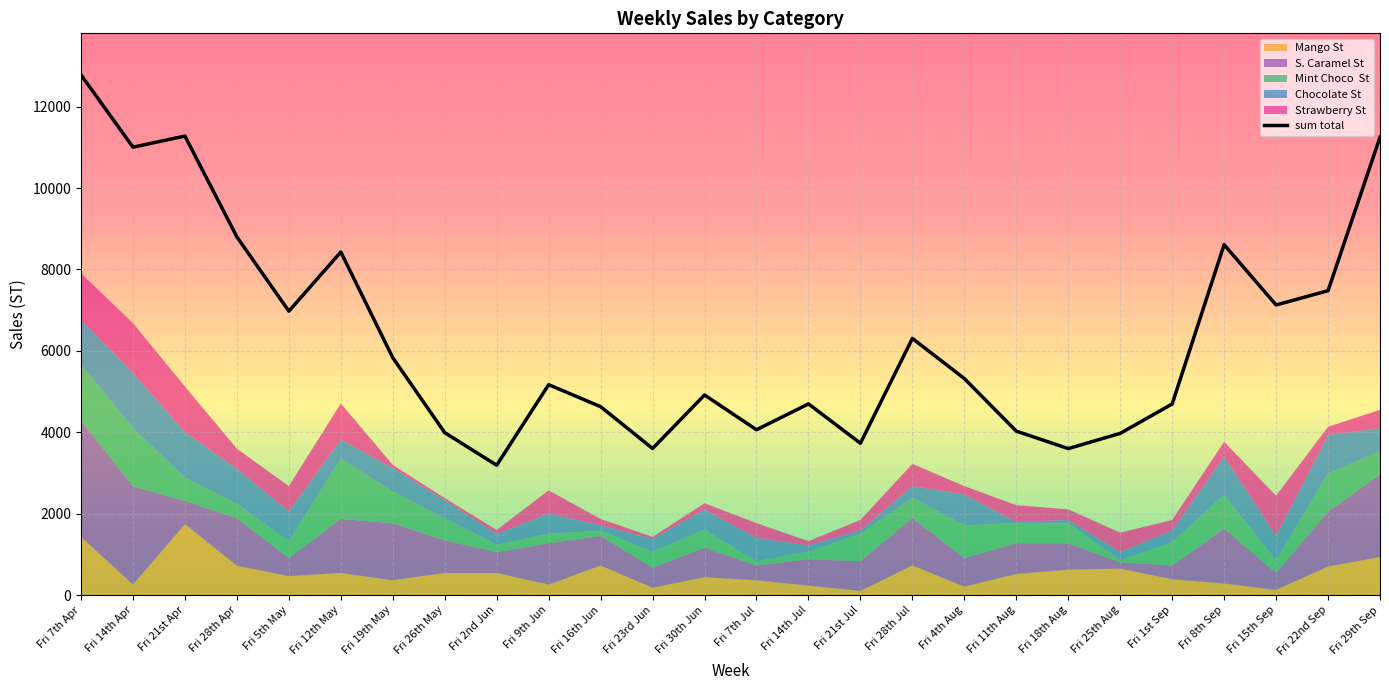

The chart shows a value of 6375 at Fri 11th Aug. True or false?

False